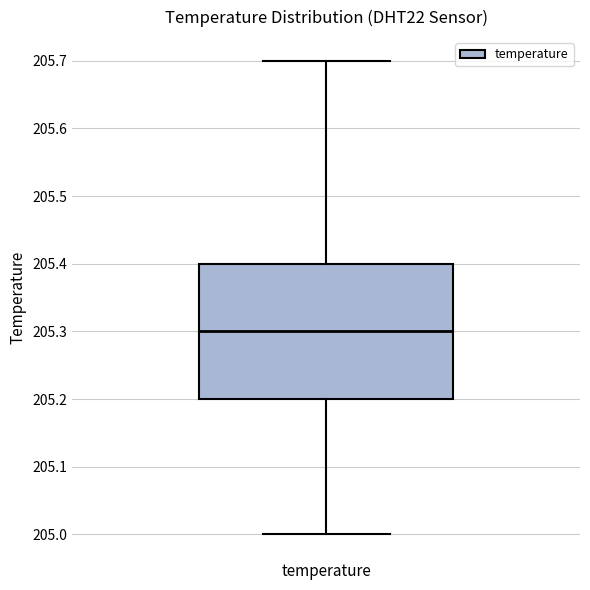

Read this box plot against the y-axis: the position of the median line, the range covered by the box, and the ends of both whiskers. The values are not printed on the chart, so give them approximately, as read against the axis.

median 205.3, box 205.2 to 205.4, whiskers 205.0 to 205.7